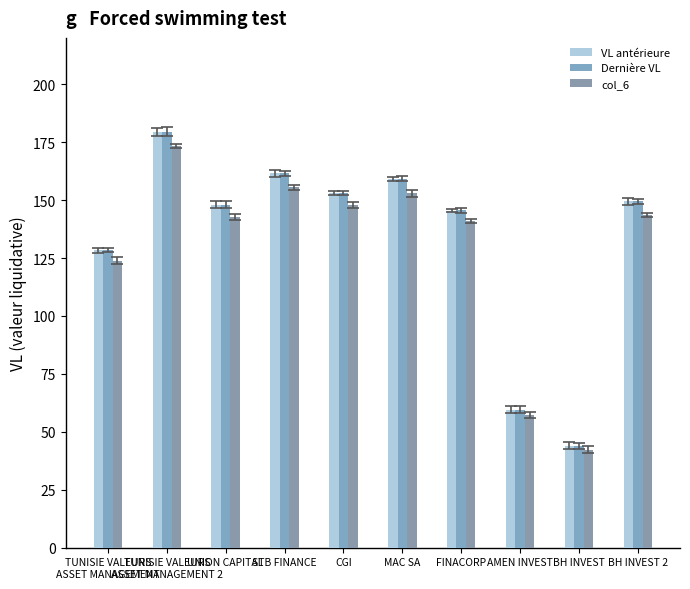

Reading right to left, list all the values displayed in this chart.

VL antérieure: BH INVEST 2=149.5	BH INVEST=44.0	AMEN INVEST=59.6	FINACORP=145.5	MAC SA=159.2	CGI=153.0	STB FINANCE=161.6	UNION CAPITAL=148.0	TUNISIE VALEURS
ASSET MANAGEMENT 2=179.6	TUNISIE VALEURS
ASSET MANAGEMENT=128.3
Dernière VL: BH INVEST 2=149.5	BH INVEST=44.0	AMEN INVEST=59.6	FINACORP=145.5	MAC SA=159.3	CGI=153.1	STB FINANCE=161.6	UNION CAPITAL=148.0	TUNISIE VALEURS
ASSET MANAGEMENT 2=179.6	TUNISIE VALEURS
ASSET MANAGEMENT=128.3
col_6: BH INVEST 2=143.8	BH INVEST=42.3	AMEN INVEST=57.4	FINACORP=141.0	MAC SA=153.0	CGI=148.0	STB FINANCE=155.5	UNION CAPITAL=142.7	TUNISIE VALEURS
ASSET MANAGEMENT 2=173.3	TUNISIE VALEURS
ASSET MANAGEMENT=123.9